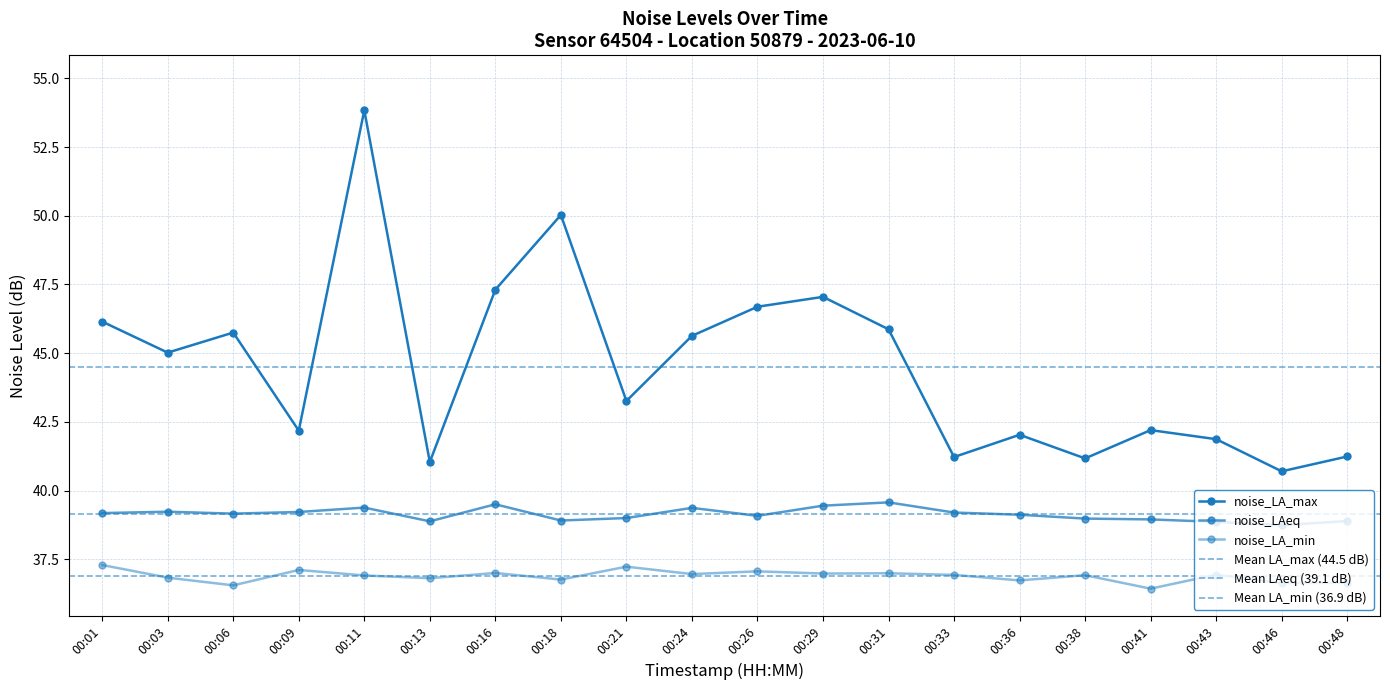

Rank the series at 00:11 from lowest to highest value.

noise_LA_min, noise_LAeq, noise_LA_max